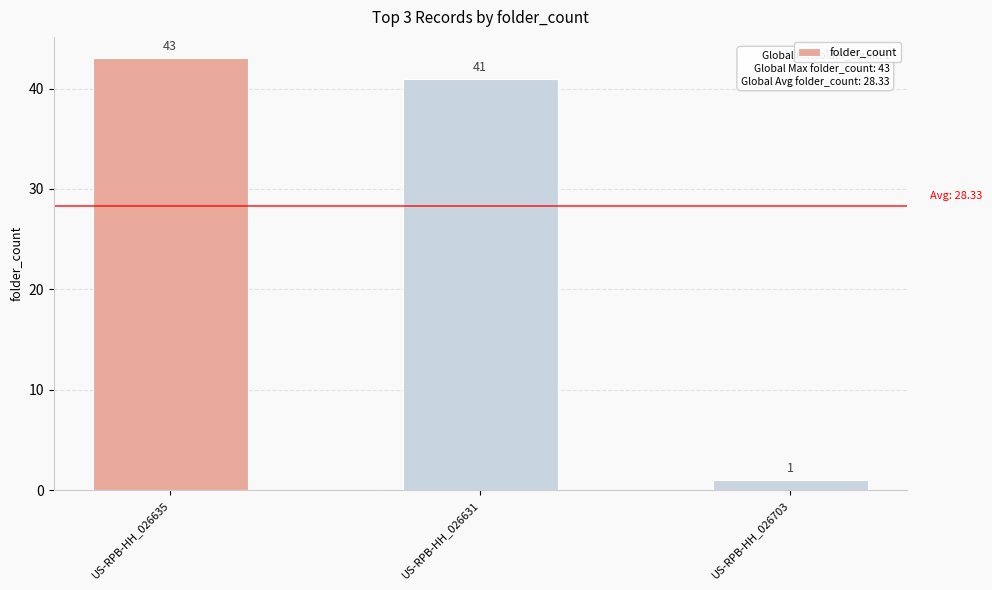

Which has a higher value, US-RPB-HH_026631 or US-RPB-HH_026703?

US-RPB-HH_026631